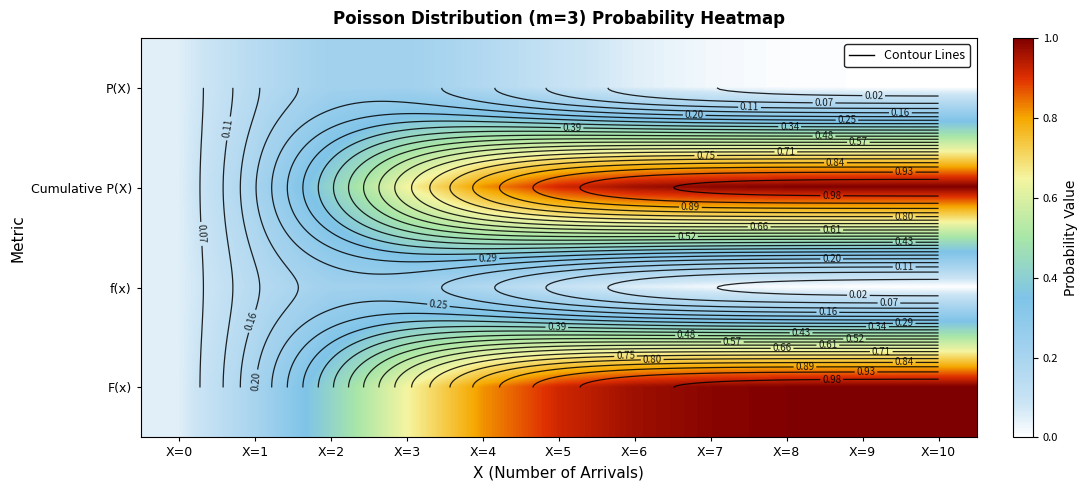

What value does the P(X) series have at X=4?

0.2